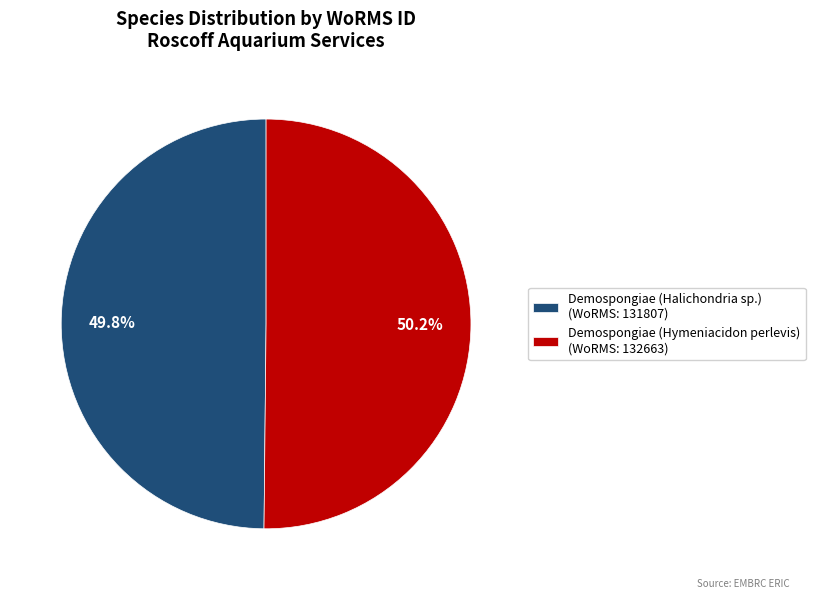

Combined, what portion of the pie is Demospongiae (Hymeniacidon perlevis) (WoRMS: 132663) and Demospongiae (Halichondria sp.) (WoRMS: 131807)?

100.0%